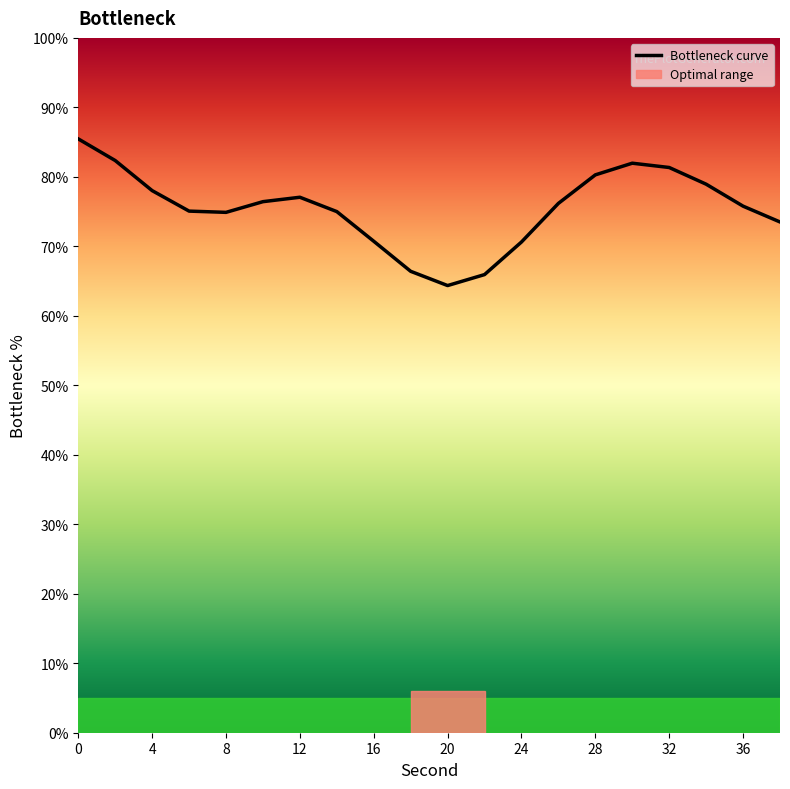

What is the minimum value shown in the chart?

64.4